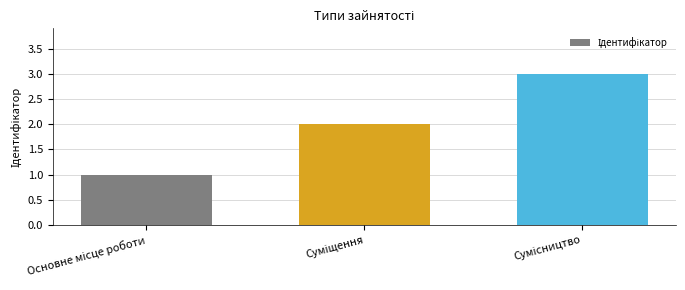

What is the sum of all values?

6